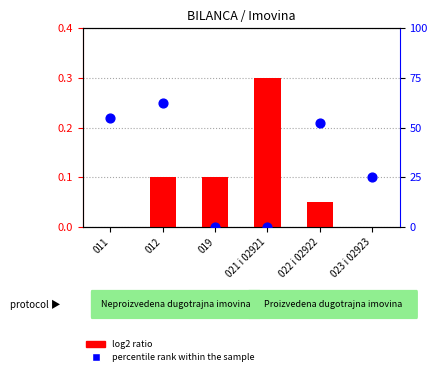

Which series has the widest spread of Y values?

percentile rank within the sample